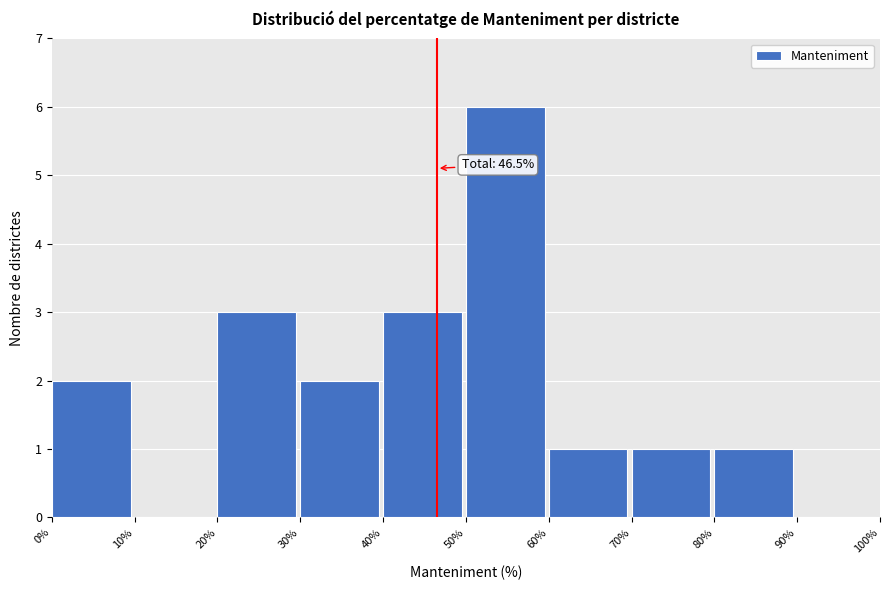

Over which range of the x-axis is the bar tallest?

50% to 60%